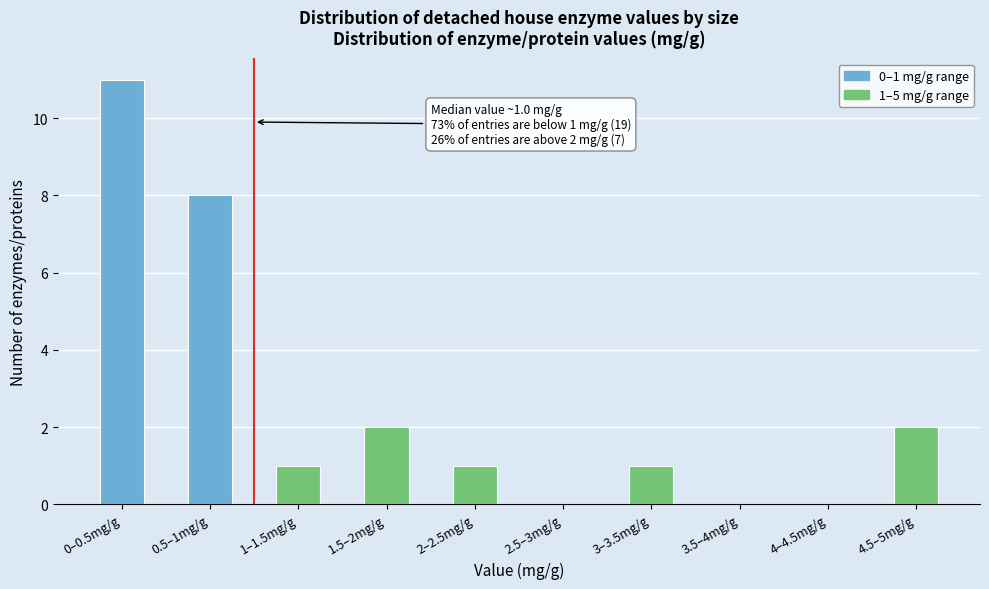

Reading right to left, list all the values displayed in this chart.

4.5–5mg/g=2	4–4.5mg/g=0	3.5–4mg/g=0	3–3.5mg/g=1	2.5–3mg/g=0	2–2.5mg/g=1	1.5–2mg/g=2	1–1.5mg/g=1	0.5–1mg/g=8	0–0.5mg/g=11